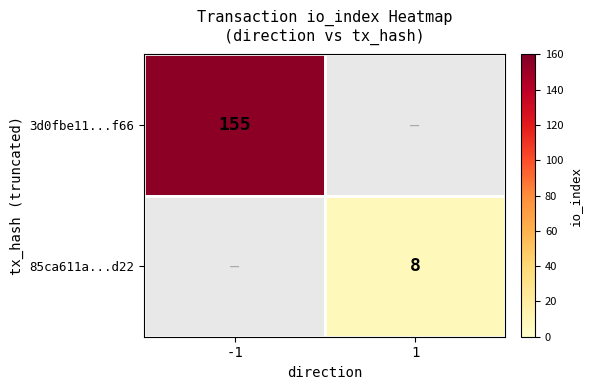

Is the value of 3d0fbe11...f66 at -1 greater than the value of 85ca611a...d22 at 1?

Yes